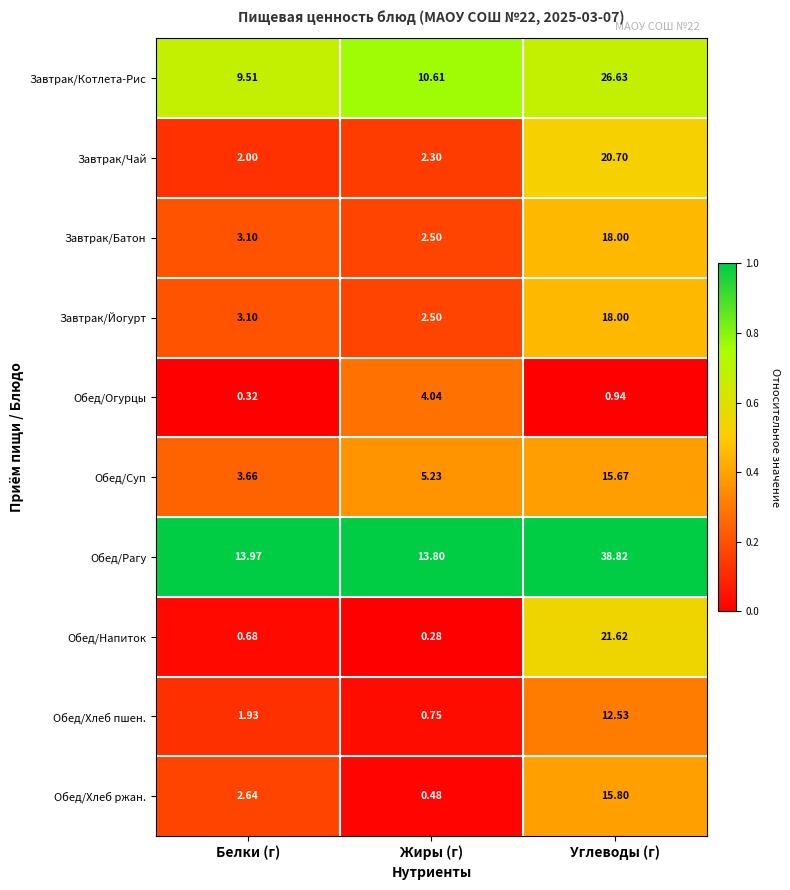

Where is Обед/Огурцы nearest to the value 2?

Углеводы (г)